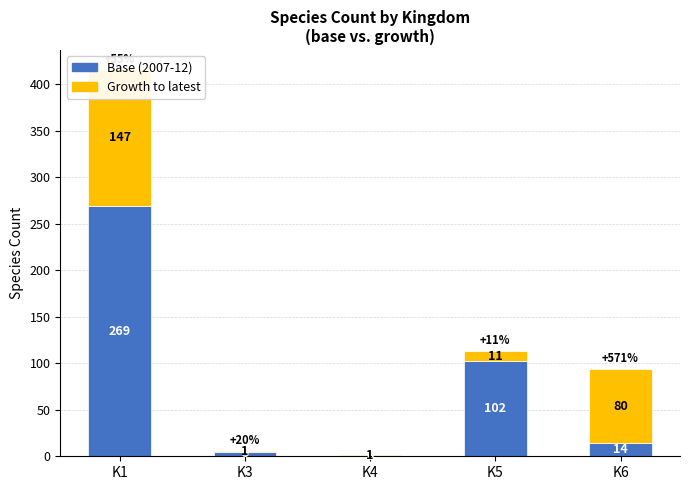

Which series has the largest total across all categories?

Base (2007-12)